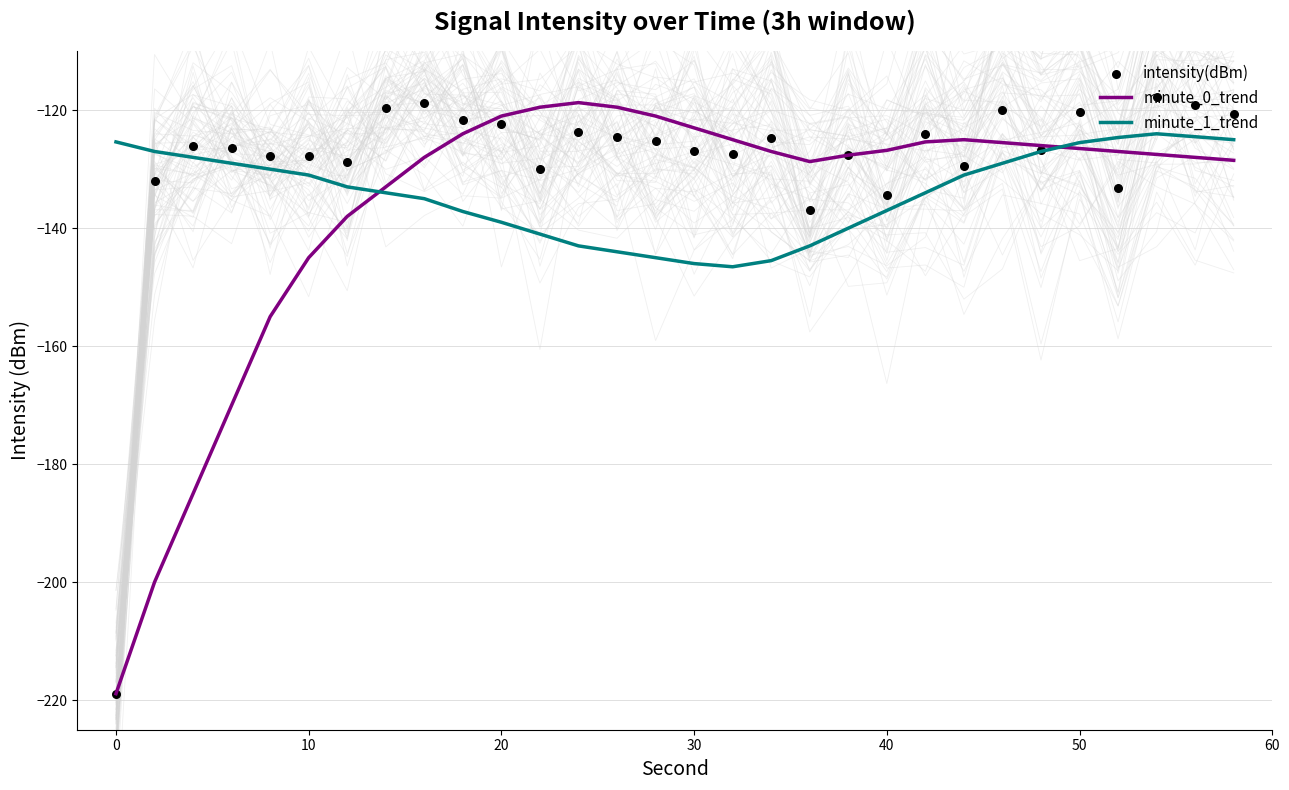

At how many categories does at least one series exceed -151?

30